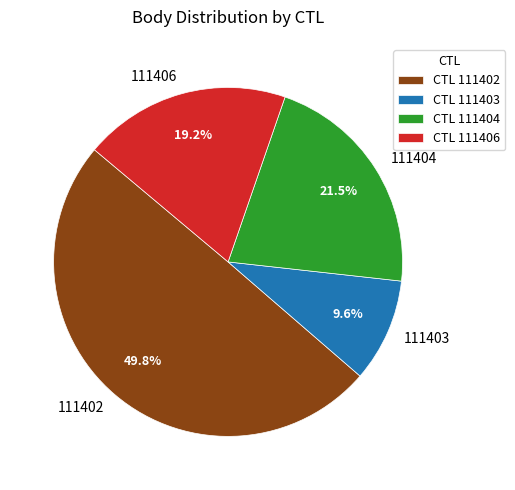

To the nearest percent, what percentage of the pie is 111406?

19%